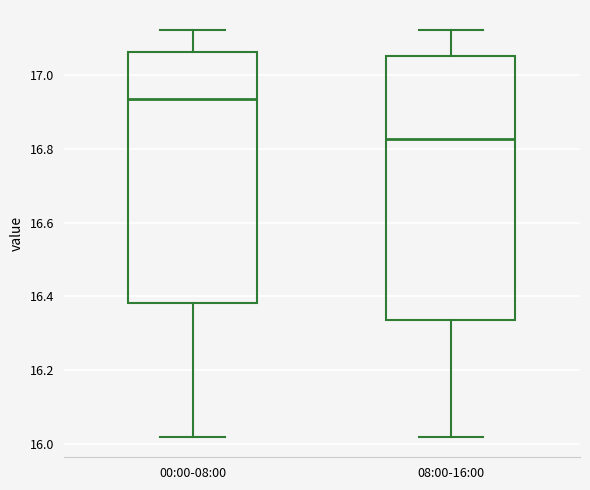

Which box's median line is the lowest?

08:00-16:00